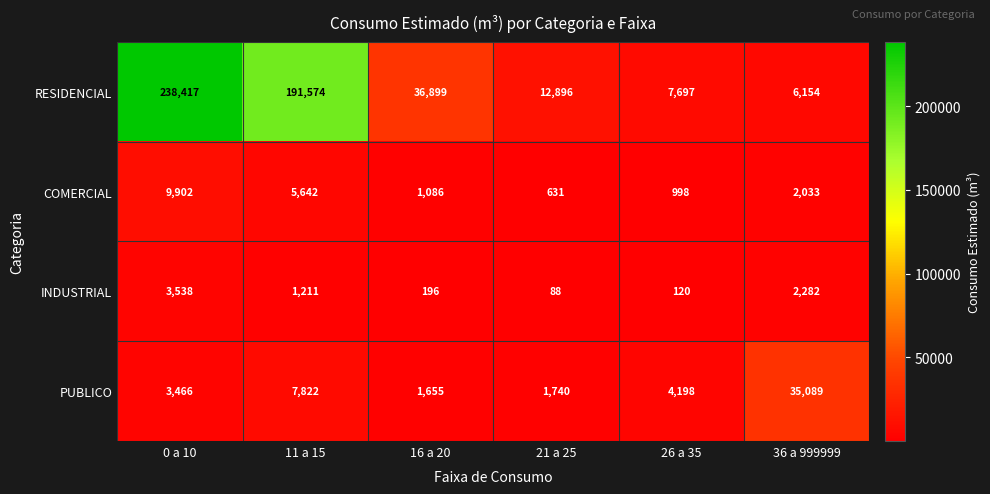

What is the difference between the highest and lowest values at 21 a 25?

12808